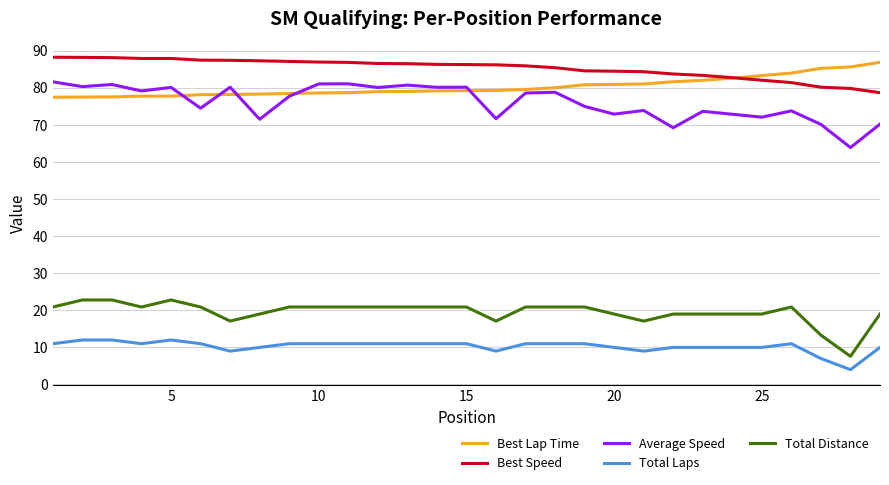

What is the minimum value shown in the chart?

4.0